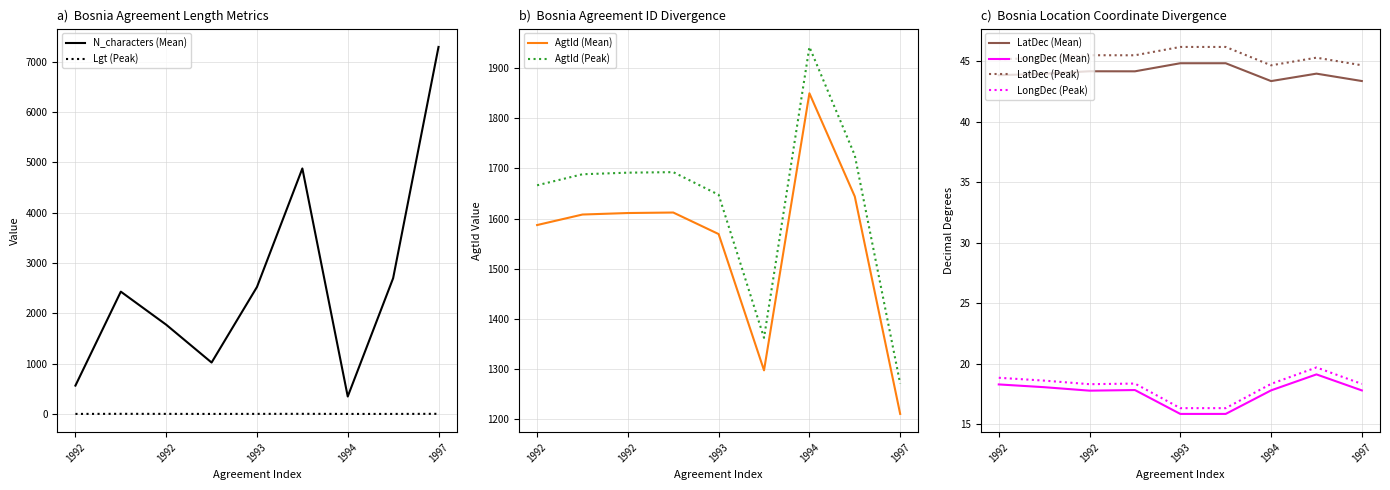

True or false: N_characters and Lgt intersect in this chart.

False